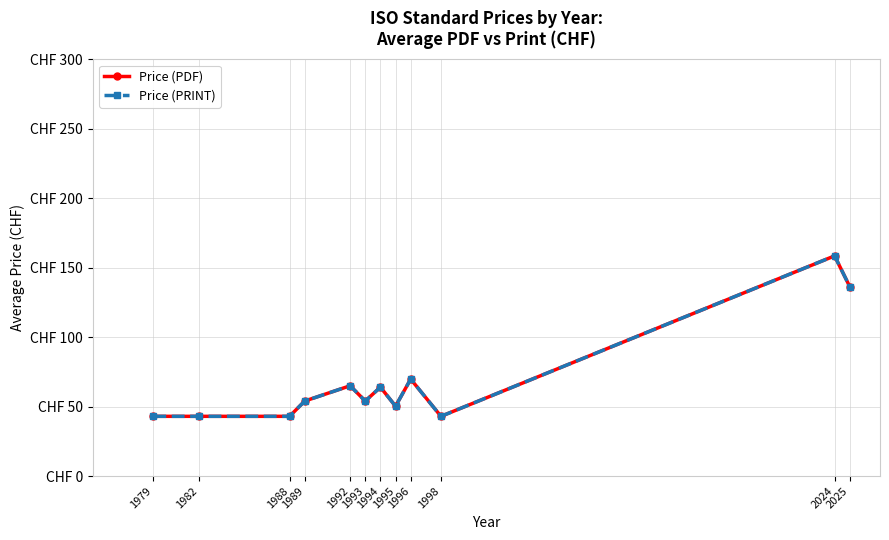

At which category does Price (PRINT) reach its first local peak?

1992